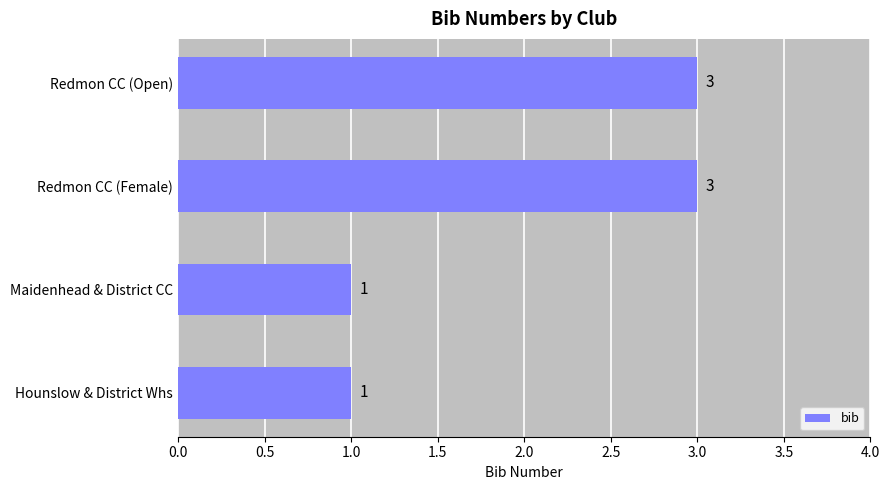

Which has a higher value, Redmon CC (Open) or Maidenhead & District CC?

Redmon CC (Open)